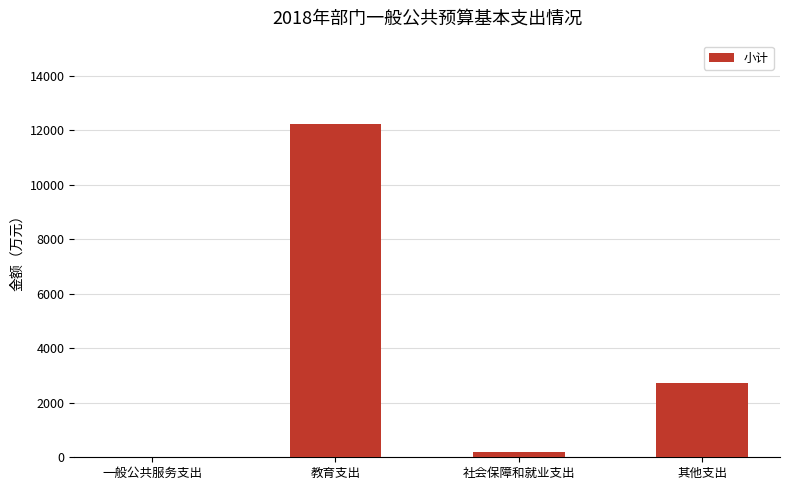

Which has a higher value, 其他支出 or 社会保障和就业支出?

其他支出